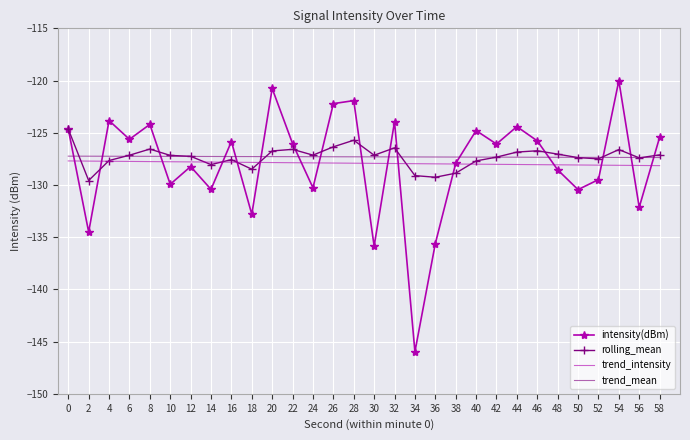

What is the sum of the intensity(dBm) values at 18 and 8?

-257.0